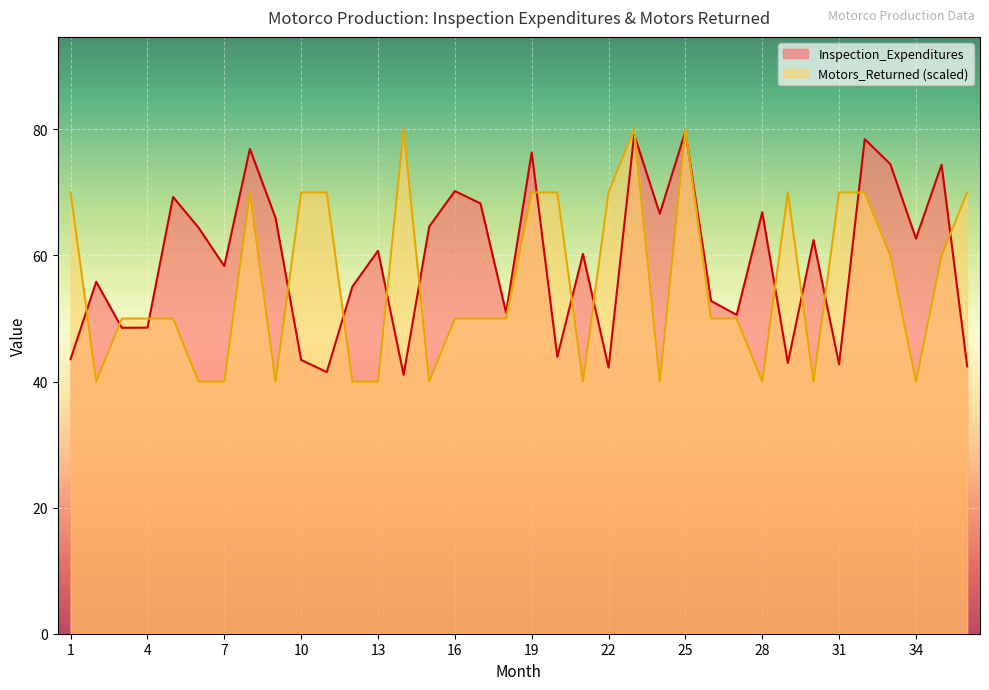

Where is Motors_Returned nearest to the value 60?

33